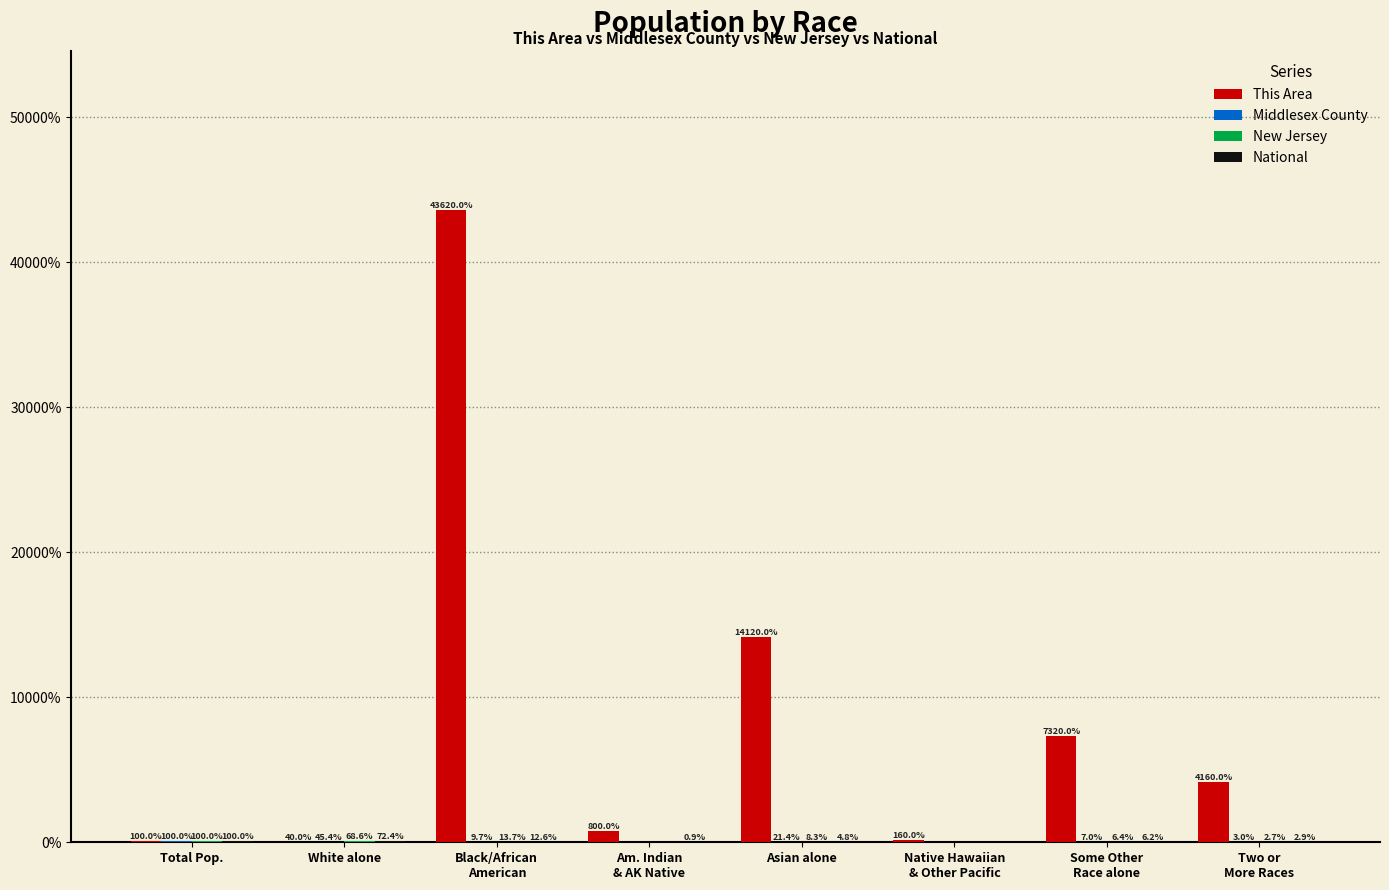

Which series changed the most between Total Pop. and Am. Indian
& AK Native?

This Area